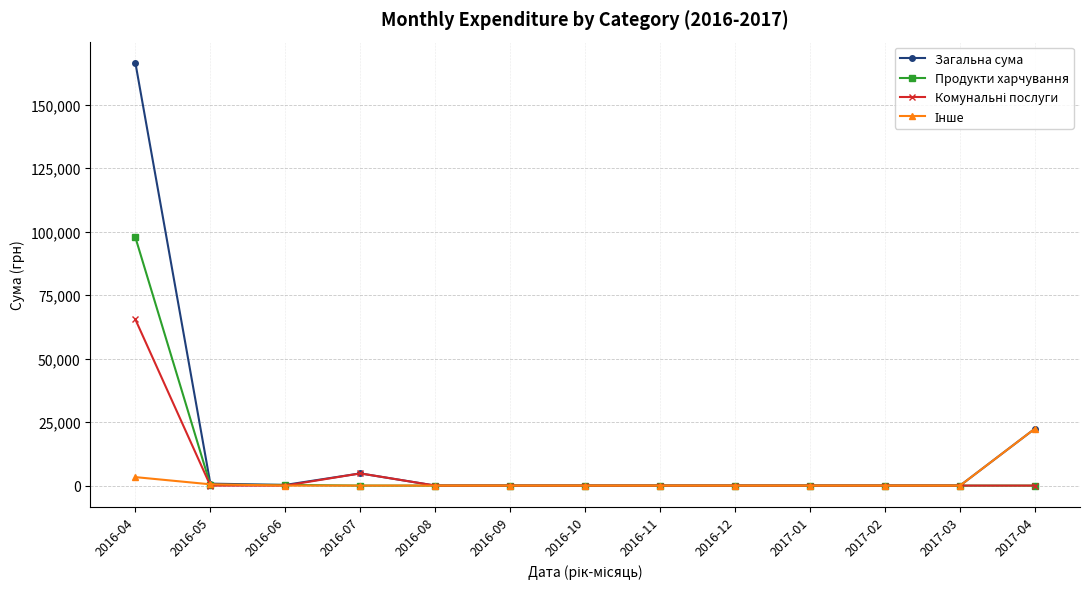

Which series has the largest range (max minus min)?

Загальна сума